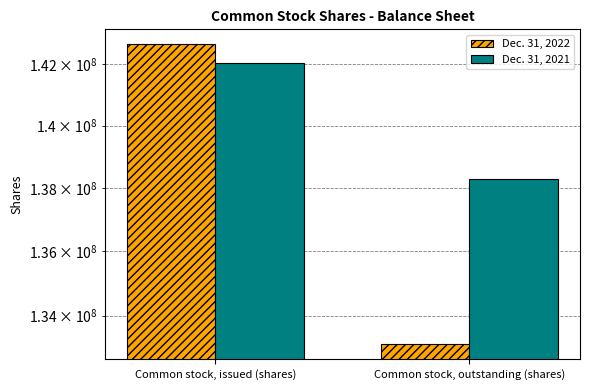

The value of Dec. 31, 2021 at Common stock, issued (shares) is 142031329. True or false?

True